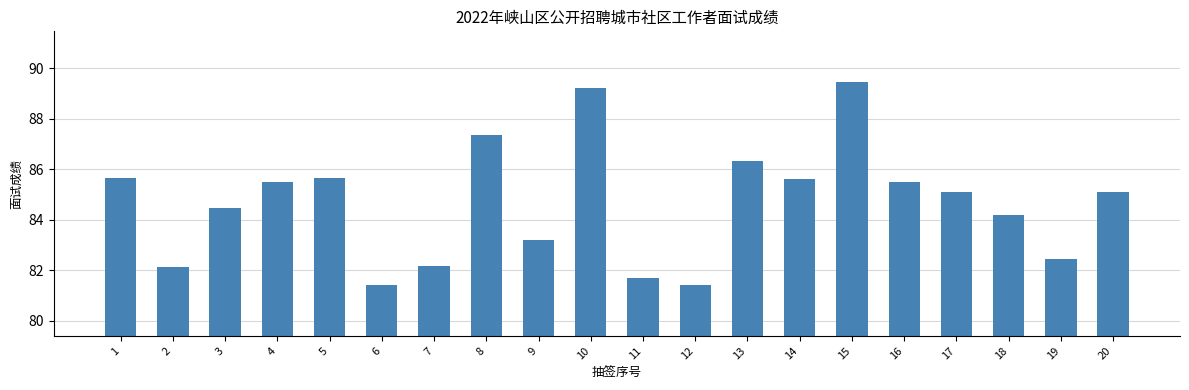

How many bars are there in total?

20